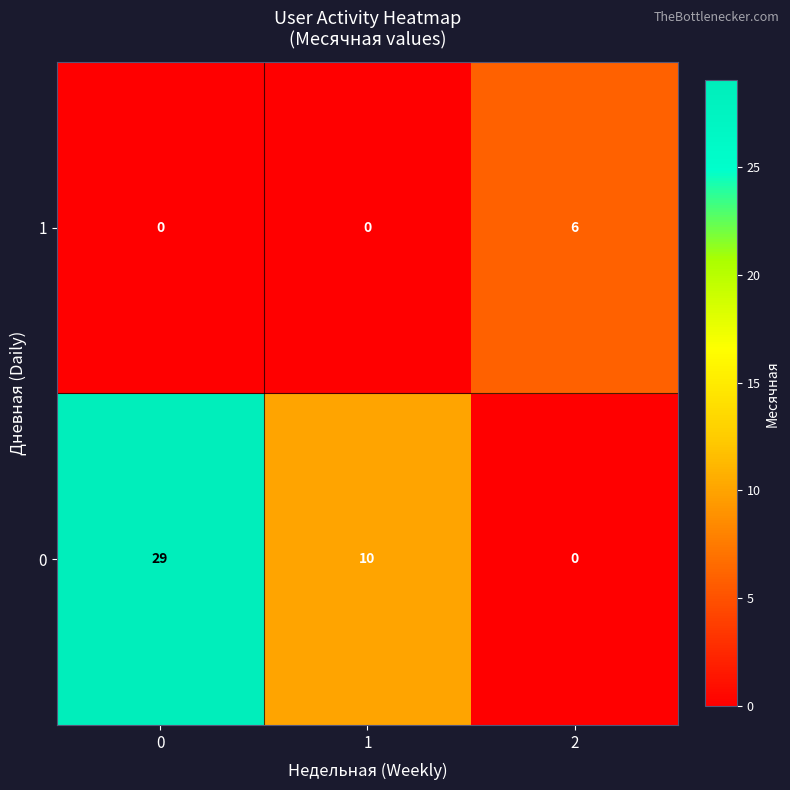

Reading right to left, what are all the values shown in this chart?

1: 2=6	1=0	0=0
0: 2=0	1=10	0=29